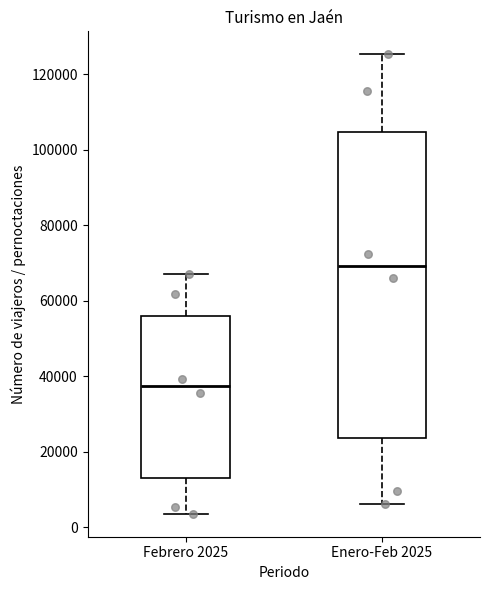

Which box's median line is the lowest?

Febrero 2025